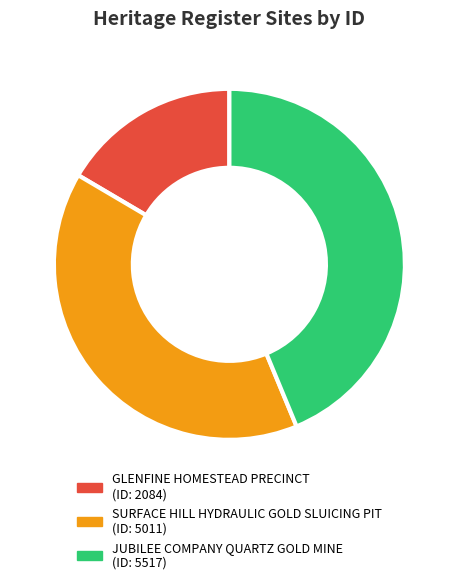

To the nearest percent, what is the difference between the largest and smallest slice percentages?

27%